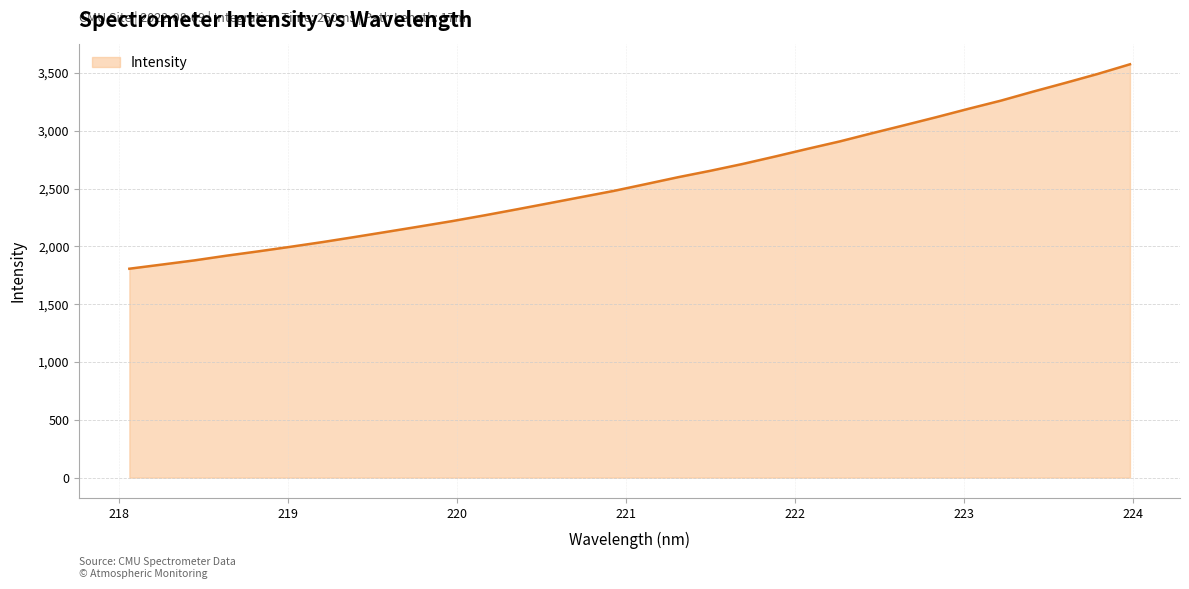

What is the difference between the maximum and minimum values?

1768.1